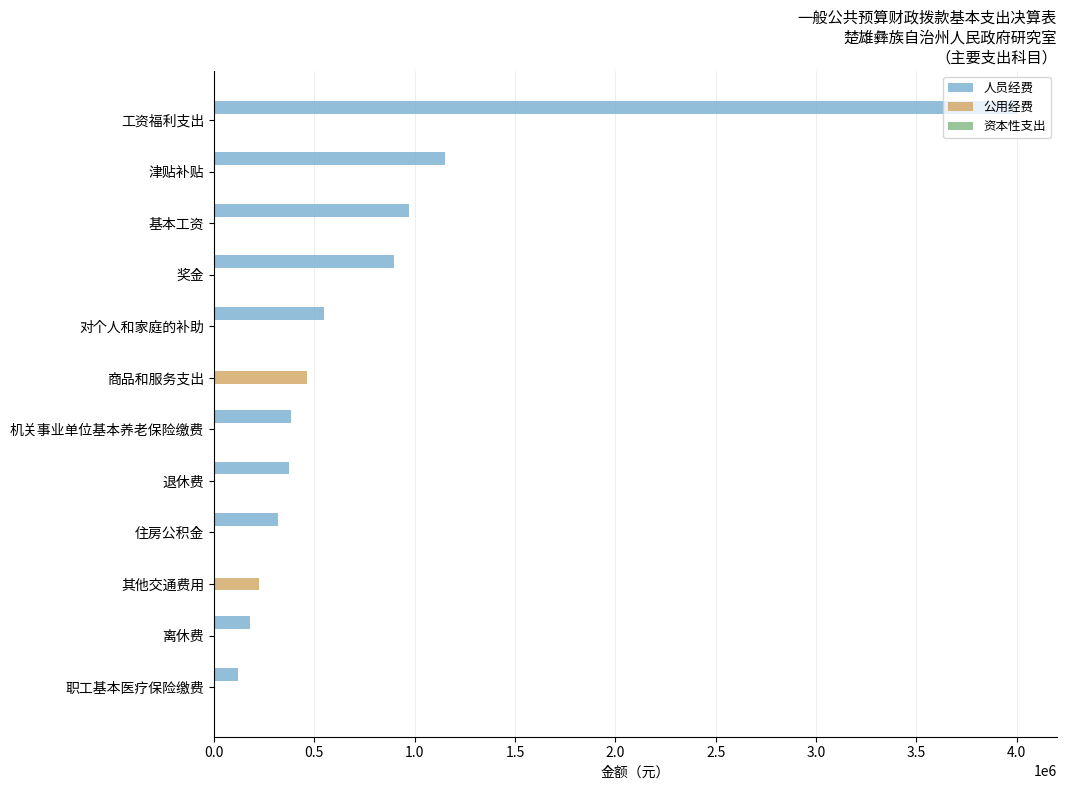

Where is 公用经费 nearest to the value 231434?

其他交通费用